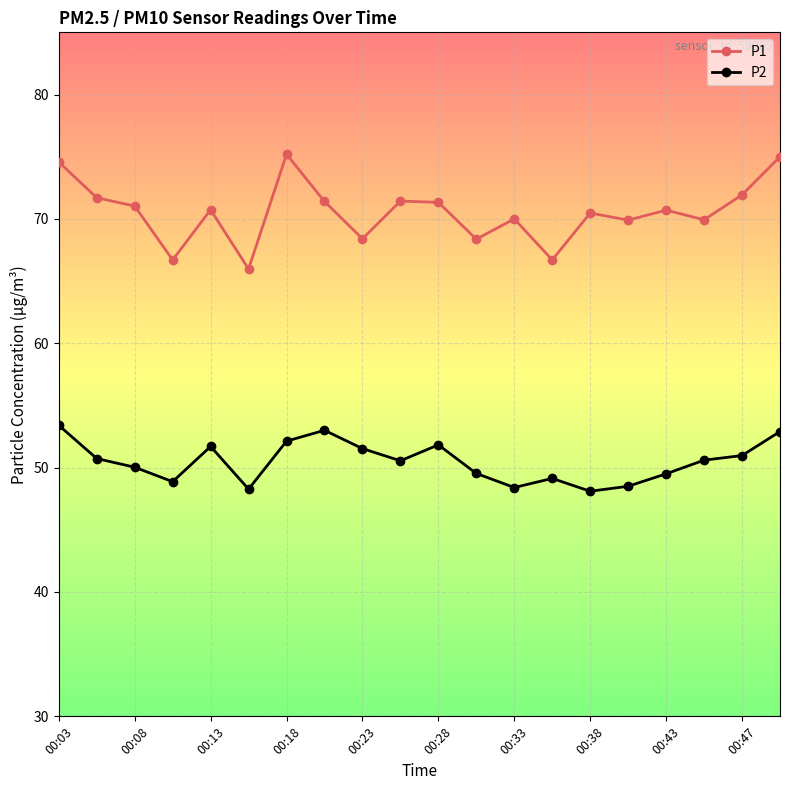

List the series in order of their overall mean, highest first.

P1, P2